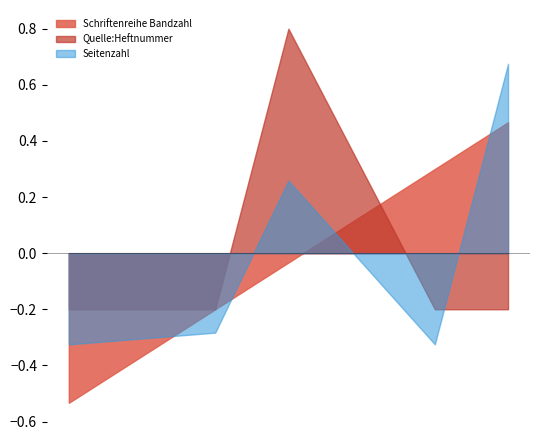

What is the minimum value for Seitenzahl?

-0.3